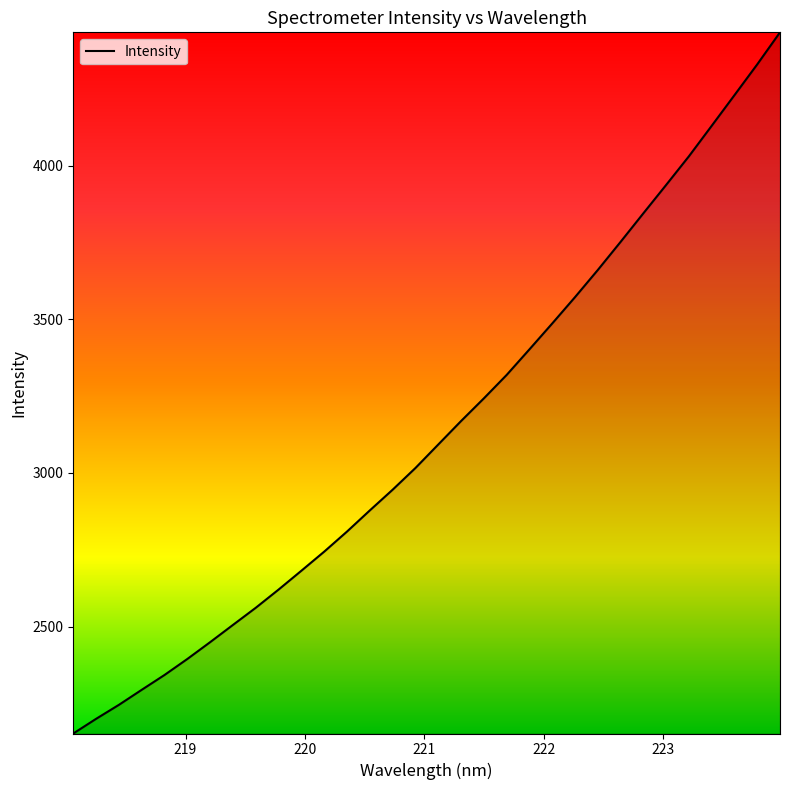

How many lines are shown in the chart?

1